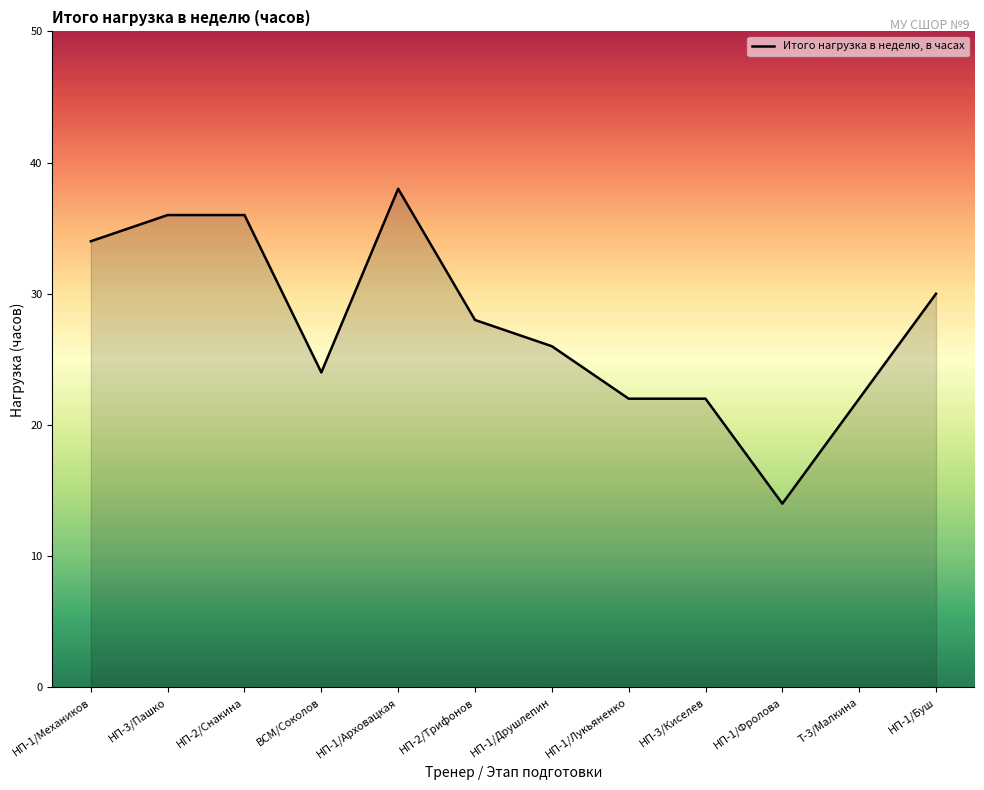

What is the ratio of the value at НП-1/Буш to the value at НП-1/Друшлепин?

1.2